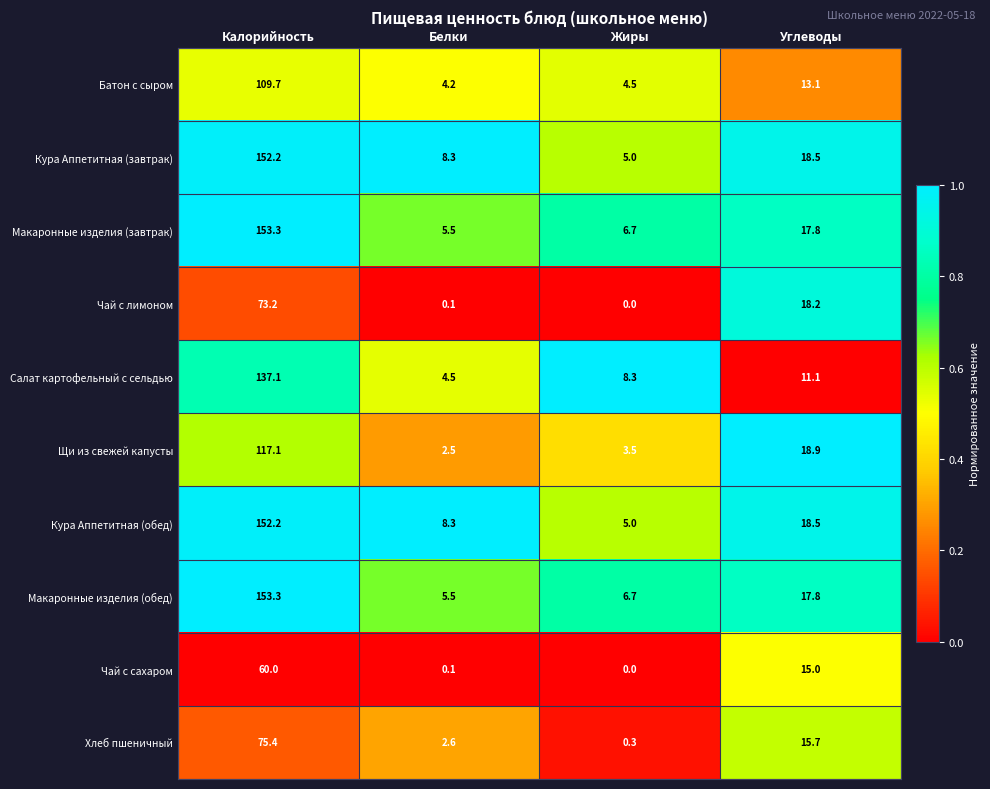

What is the minimum value for Салат картофельный с сельдью?

4.5